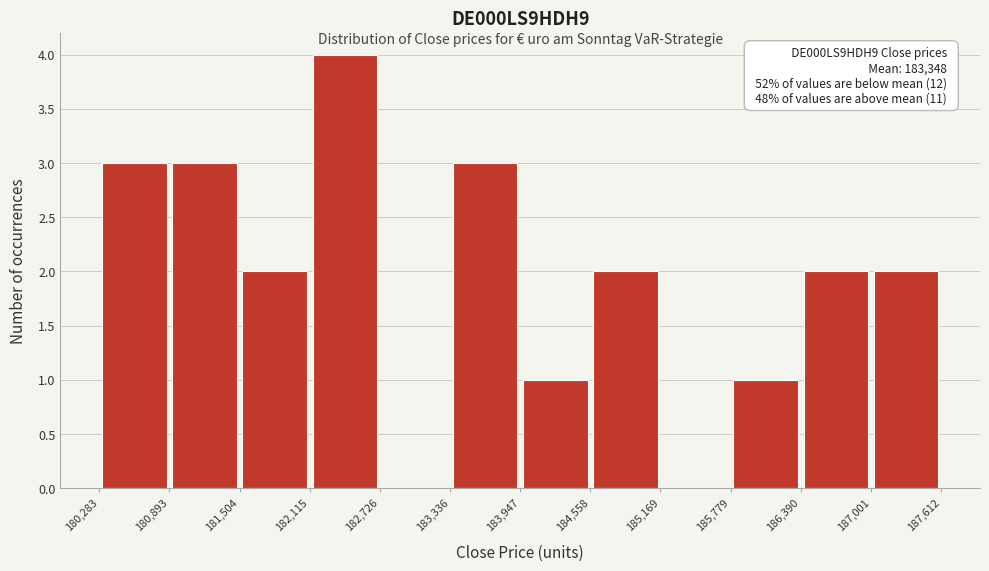

Over which range of the x-axis is the bar tallest?

182,115 to 182,726